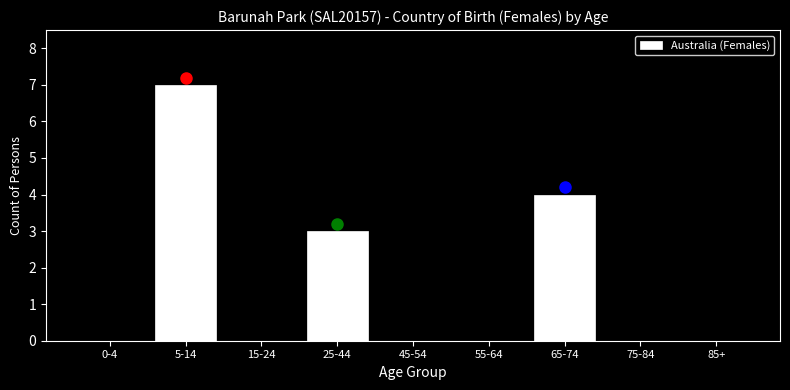

Reading left to right, extract all data points from this chart.

0-4=0	5-14=7	15-24=0	25-44=3	45-54=0	55-64=0	65-74=4	75-84=0	85+=0